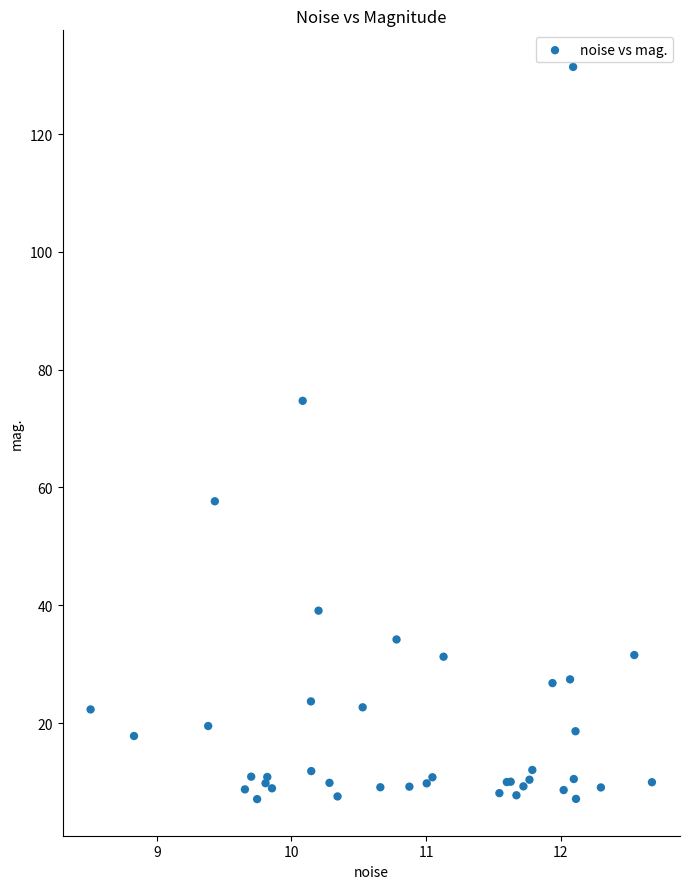

What Y value in the scatter plot is closest to 69?

74.7